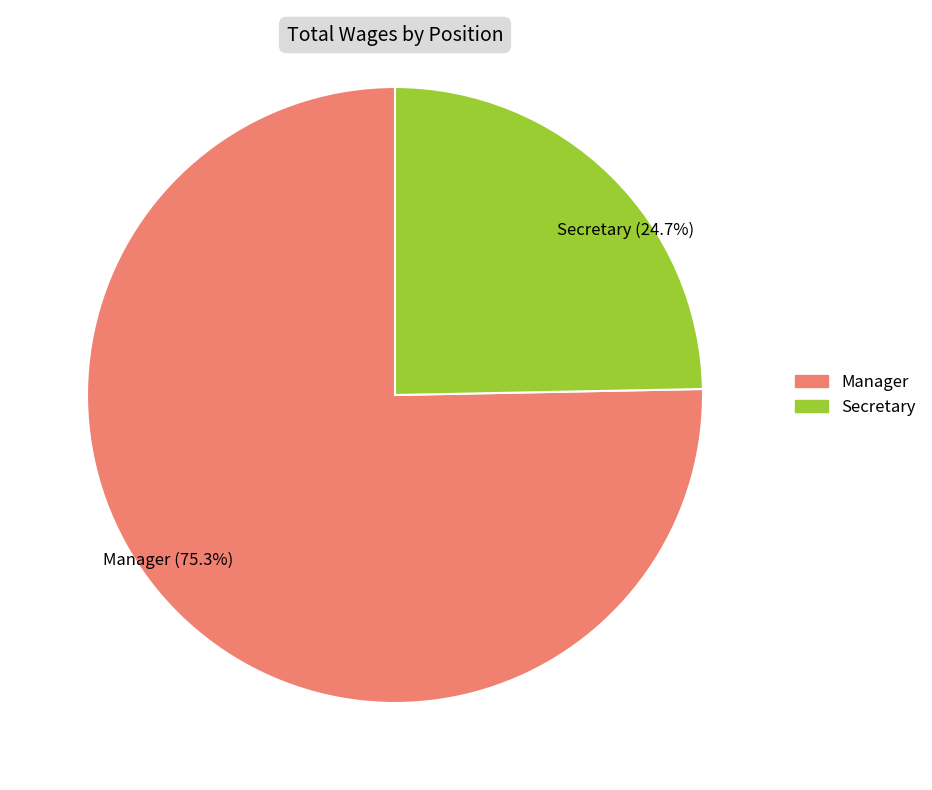

How many segments does this pie chart have?

2